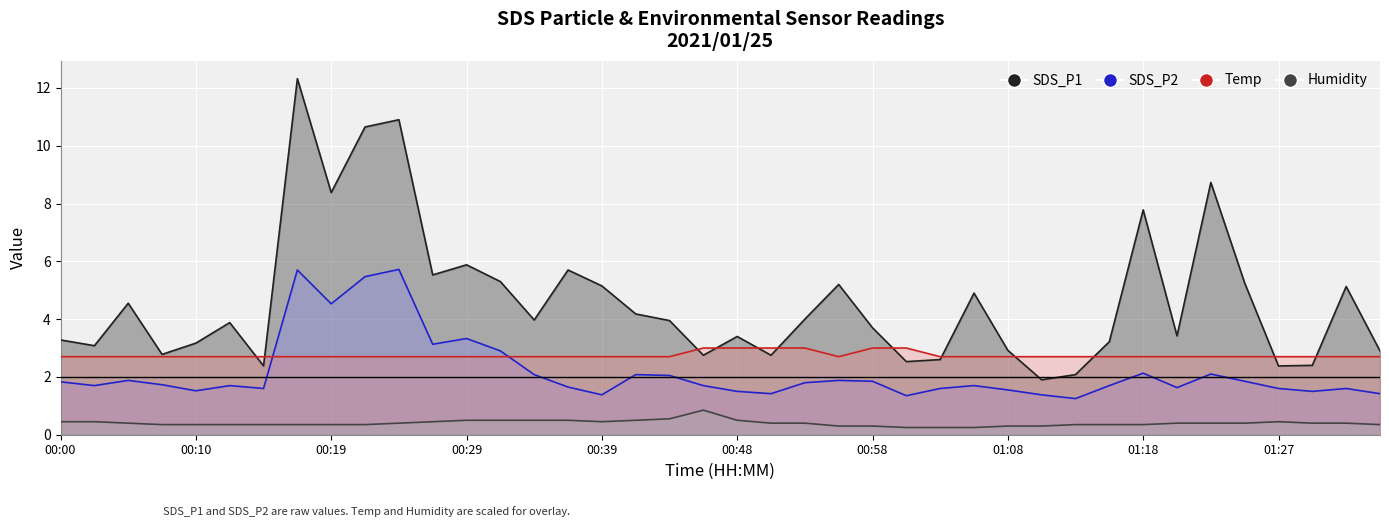

What is the lowest value of the Humidity series?

0.2